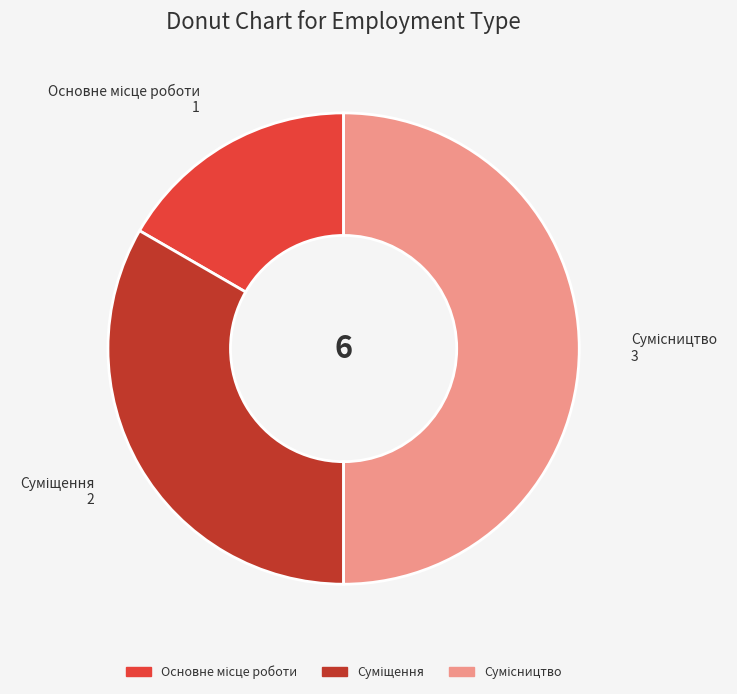

How many slices are in this pie chart?

3